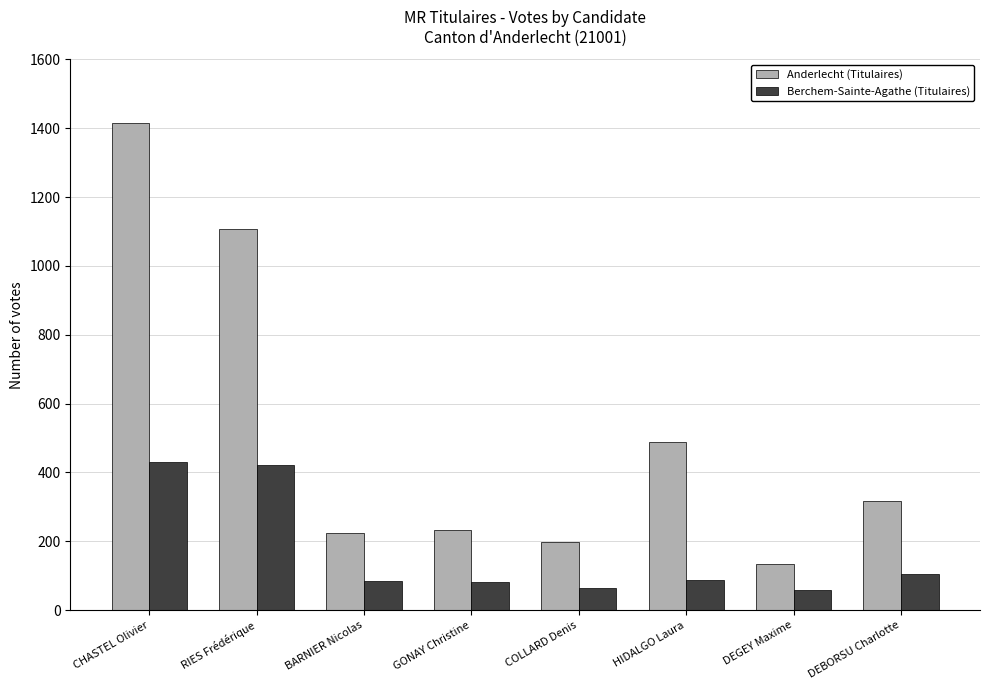

The Anderlecht (Titulaires) series shows 2256 at CHASTEL Olivier. True or false?

False